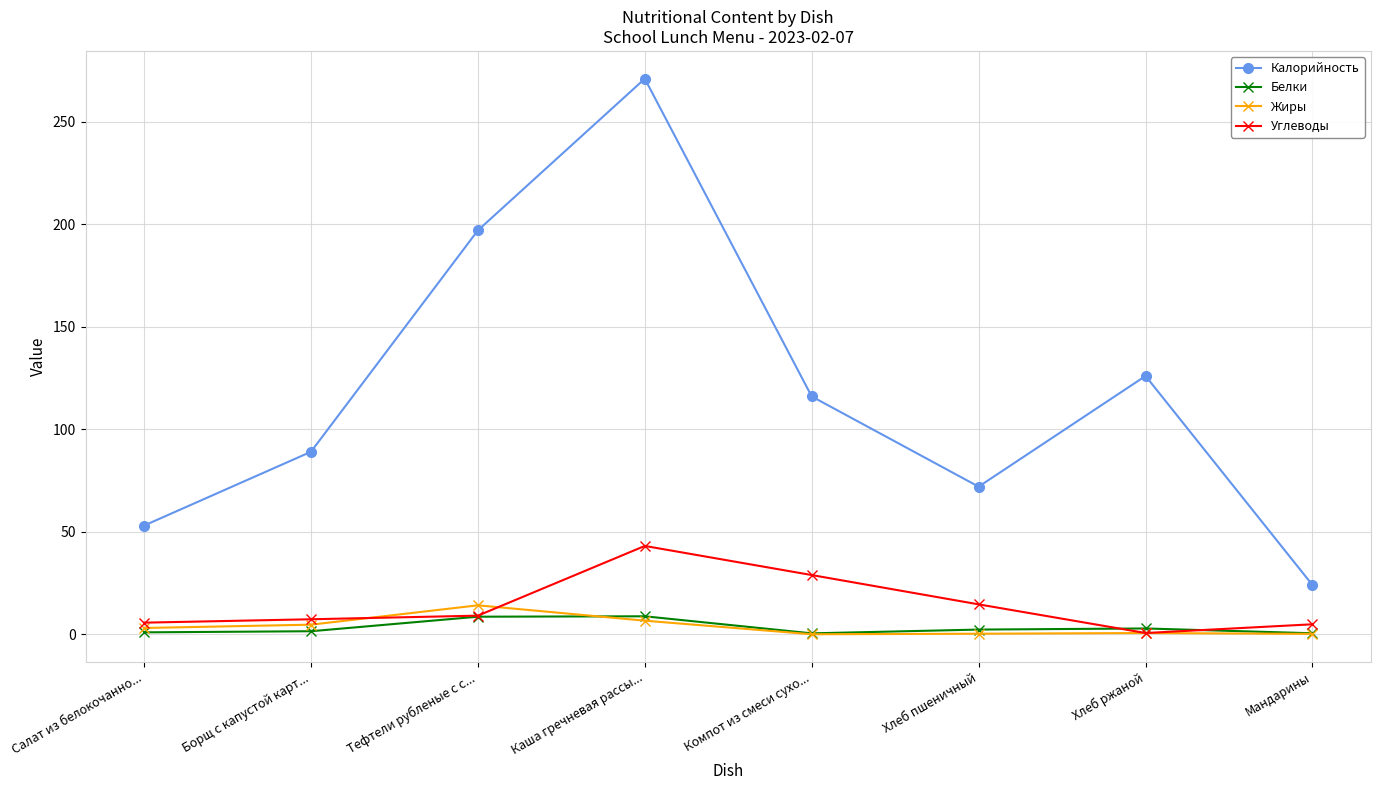

What is the difference between the highest and lowest values at Тефтели рубленые с с...?

188.4